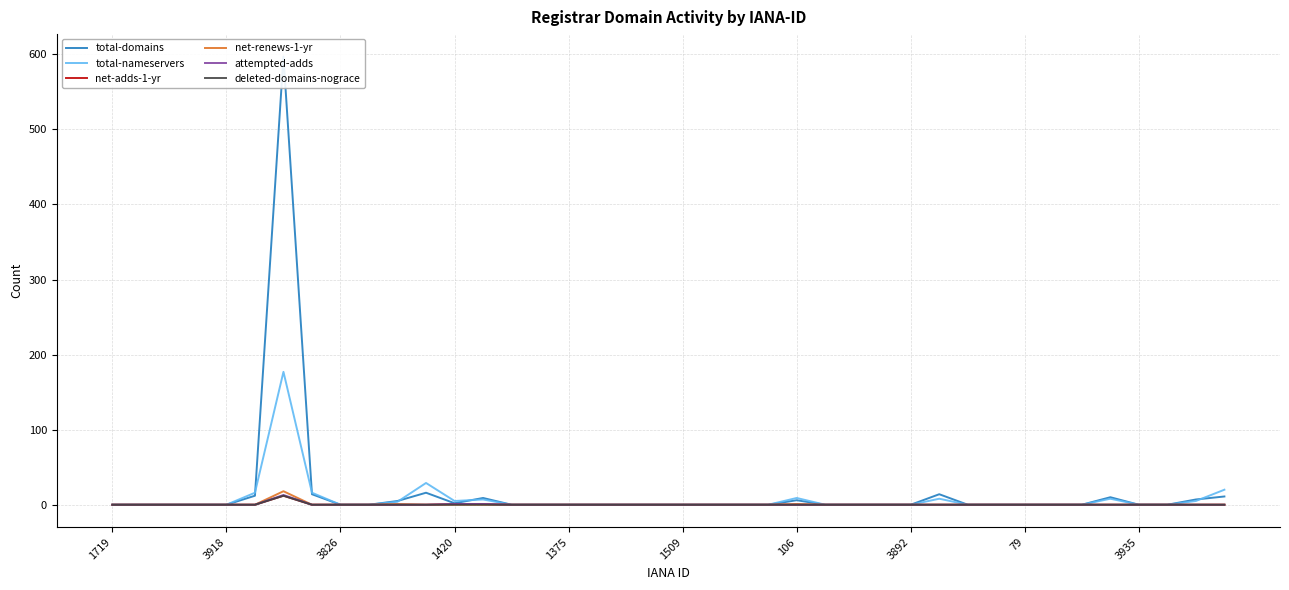

Reading right to left, list all the values displayed in this chart.

total-domains: 11	7	0	0	10	0	0	0	0	0	14	0	0	0	0	6	0	0	0	0	0	0	0	0	0	0	9	2	16	5	0	0	14	597	12	0	0	0	0	0
total-nameservers: 20	5	0	0	8	0	0	0	0	0	8	0	0	0	0	9	0	0	0	0	0	0	0	0	0	0	7	5	29	4	0	0	16	177	16	0	0	0	0	0
net-adds-1-yr: 0	0	0	0	0	0	0	0	0	0	0	0	0	0	0	0	0	0	0	0	0	0	0	0	0	0	1	1	0	0	0	0	0	12	0	0	0	0	0	0
net-renews-1-yr: 0	0	0	0	0	0	0	0	0	0	0	0	0	0	0	1	0	0	0	0	0	0	0	0	0	0	0	0	0	1	0	0	0	18	0	0	0	0	0	0
attempted-adds: 0	0	0	0	0	0	0	0	0	0	0	0	0	0	0	0	0	0	0	0	0	0	0	0	0	0	1	1	0	0	0	0	0	13	0	0	0	0	0	0
deleted-domains-nograce: 0	0	0	0	0	0	0	0	0	0	0	0	0	0	0	0	0	0	0	0	0	0	0	0	0	0	0	0	0	0	0	0	0	12	0	0	0	0	0	0